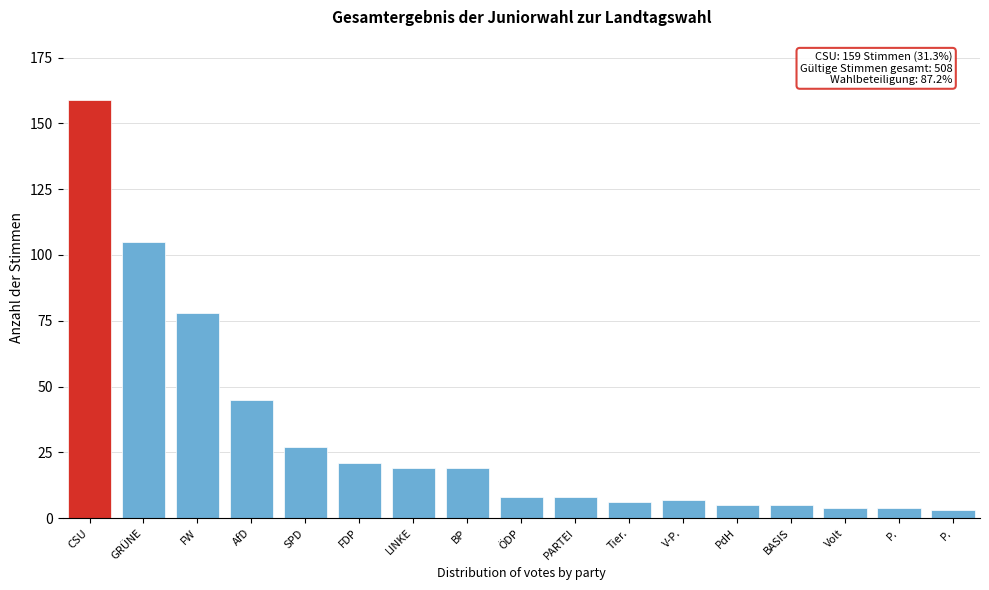

How many distinct data groups are displayed?

1